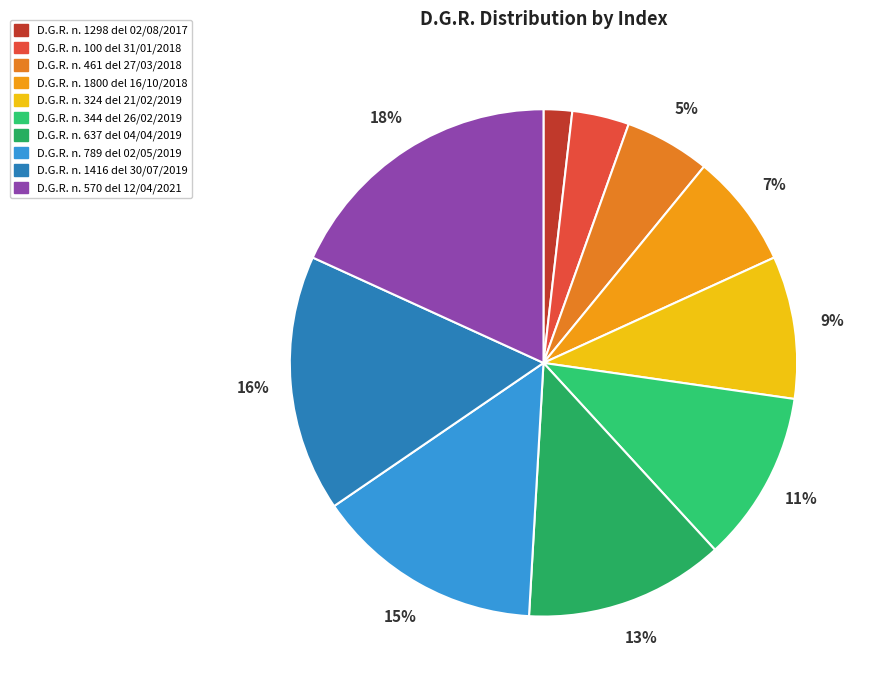

True or false: D.G.R. n. 1298 del 02/08/2017 accounts for 2% of the total.

True